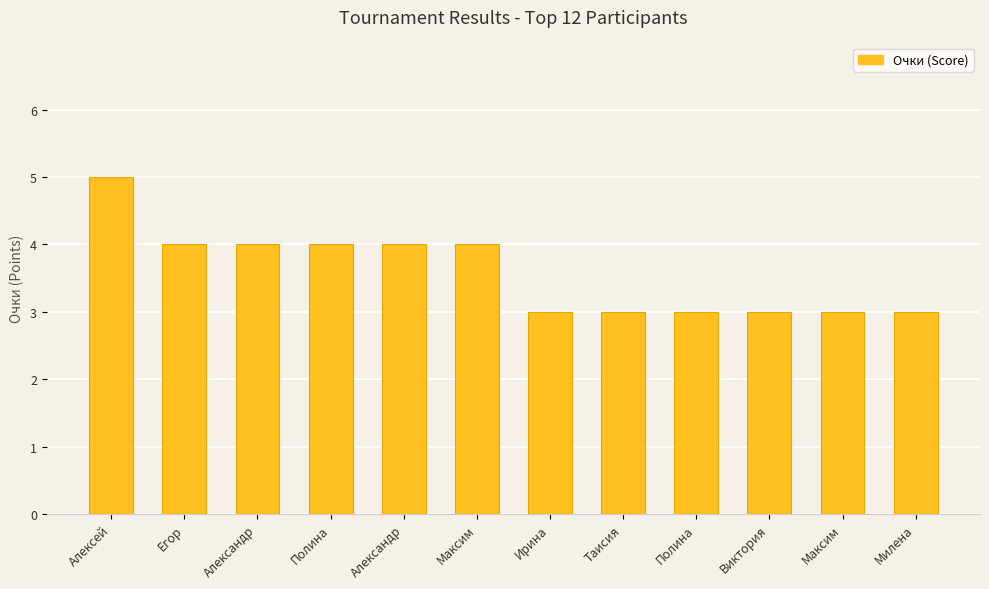

What is the change in value from Егор to Ирина?

-1